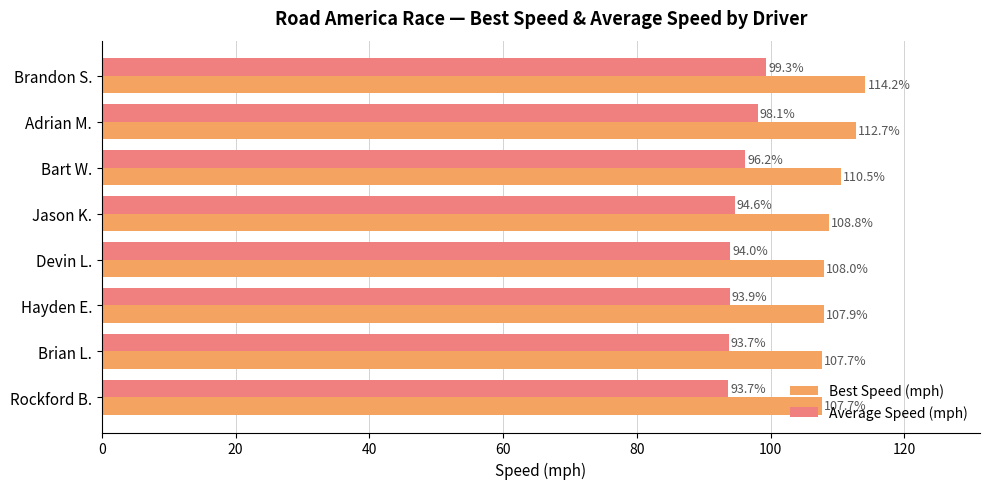

What is the total value across all series at Adrian M.?

210.8